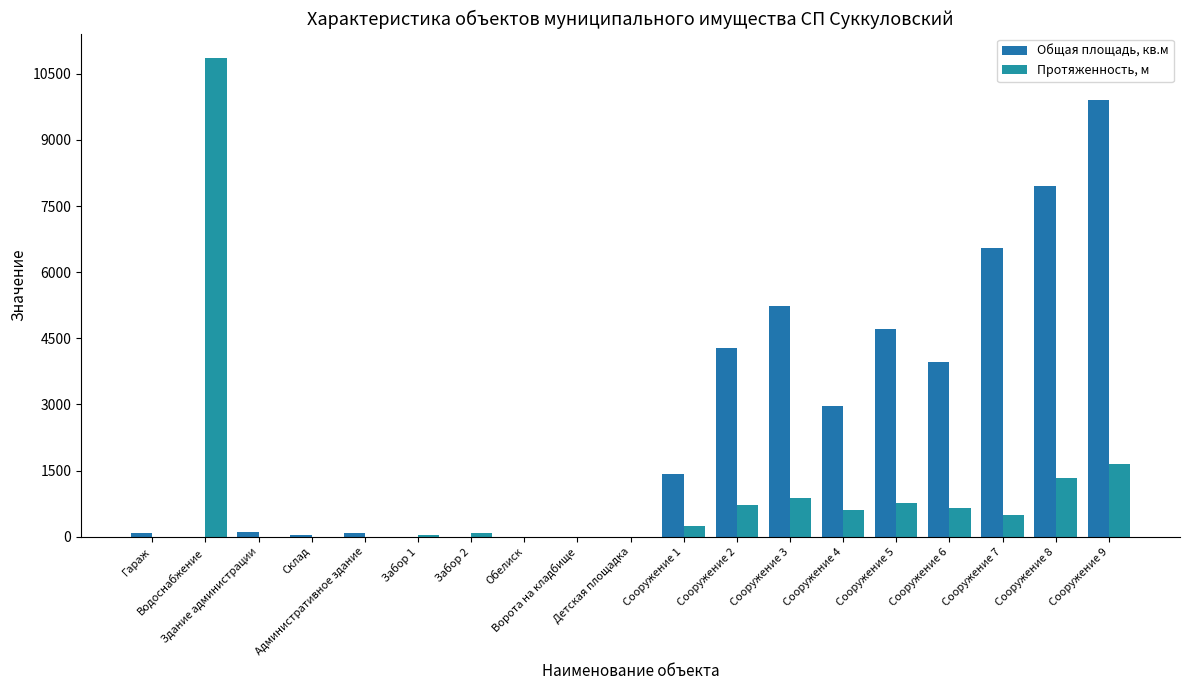

Where does the Протяженность, м series first go above 245?

Водоснабжение